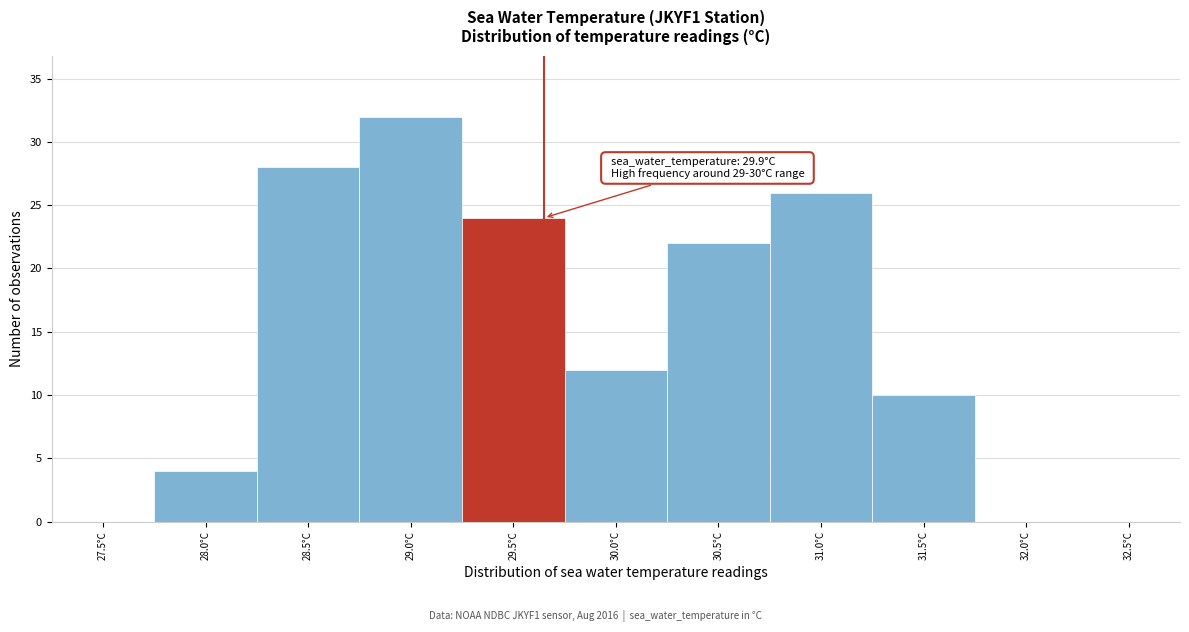

Reading right to left, list all the values displayed in this chart.

32.5°C=0	32.0°C=0	31.5°C=10	31.0°C=26	30.5°C=22	30.0°C=12	29.5°C=24	29.0°C=32	28.5°C=28	28.0°C=4	27.5°C=0